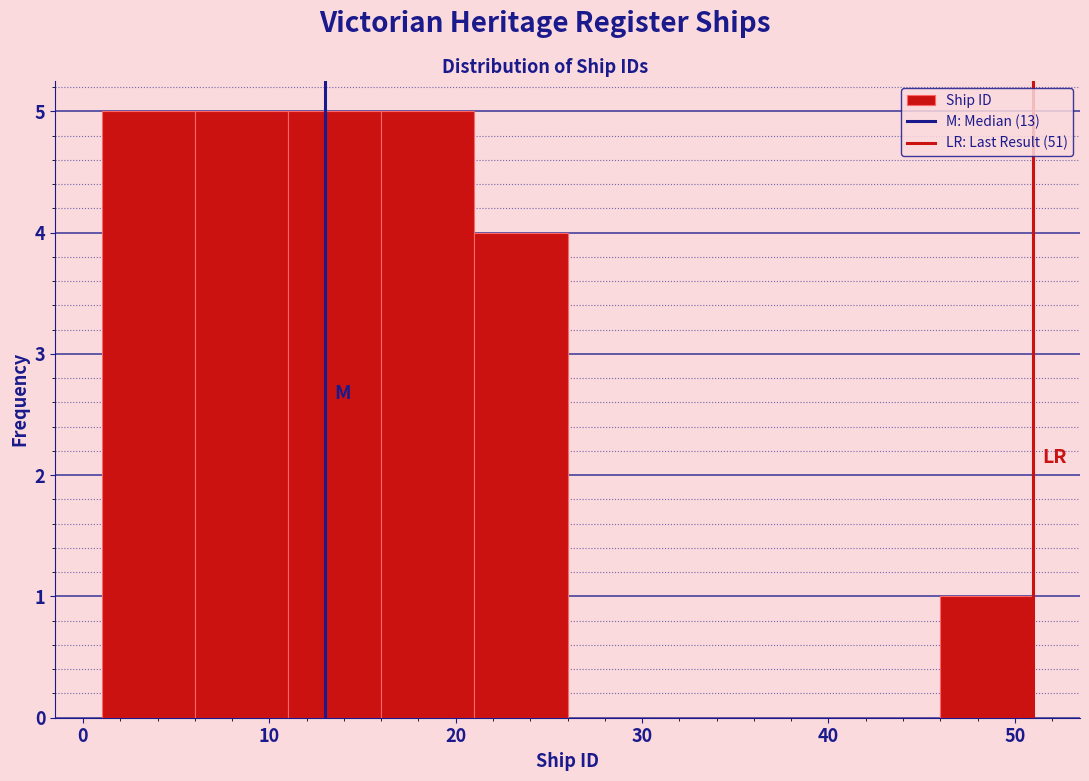

Reading left to right, list every bar in this chart as the range it spans on the x-axis followed by its height. The values are not printed on the chart, so give them approximately, as read against the axis.

1 to 6: 5
6 to 11: 5
11 to 16: 5
16 to 21: 5
21 to 26: 4
26 to 31: 0
31 to 36: 0
36 to 41: 0
41 to 46: 0
46 to 51: 1